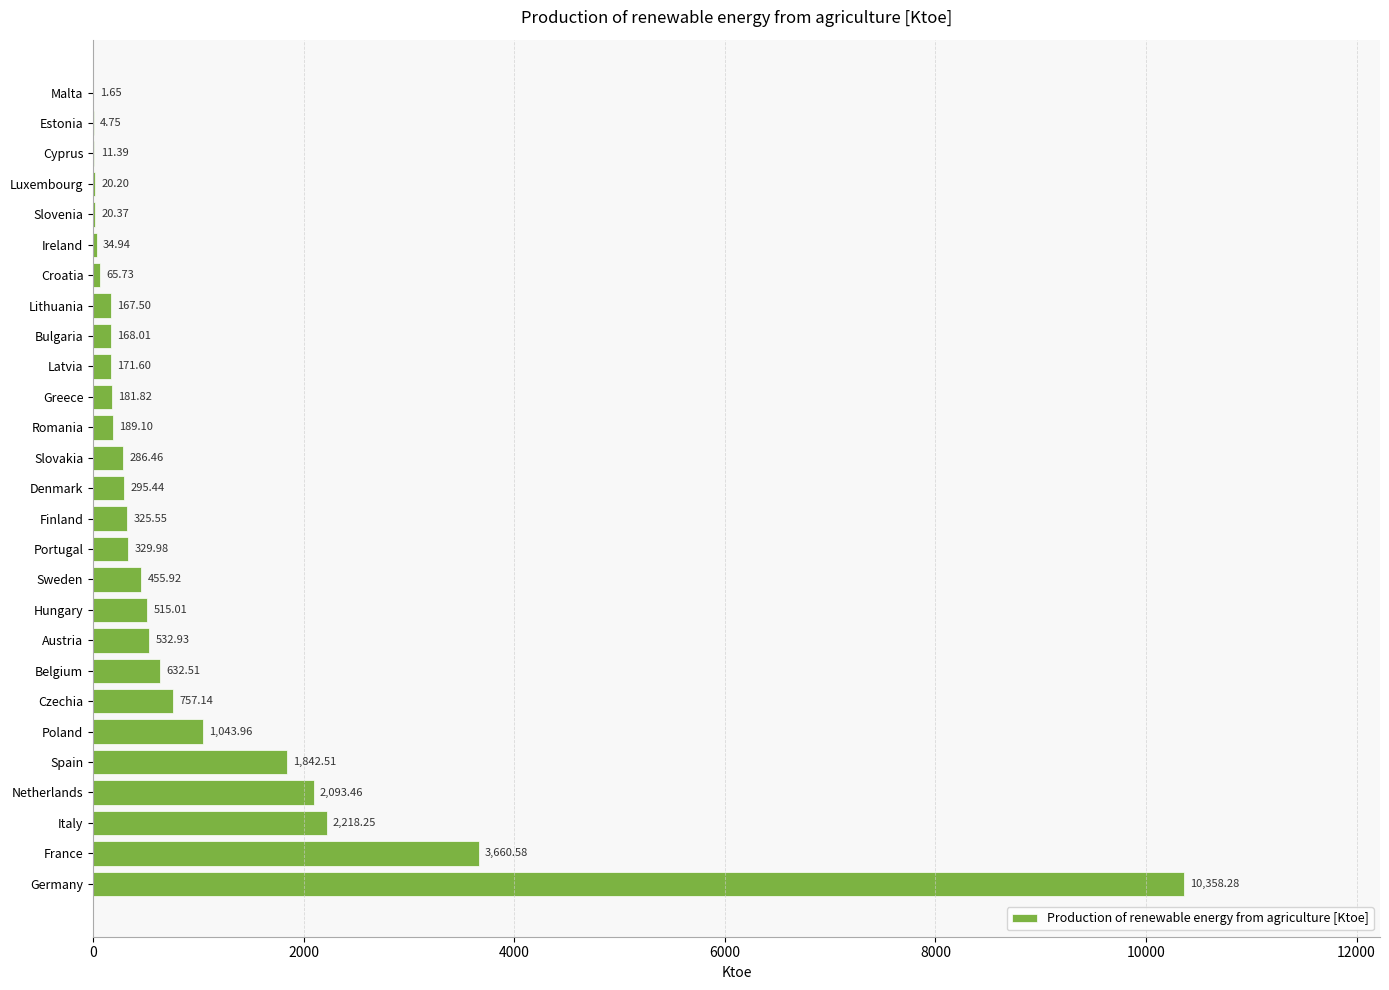

What is the sum of all values?

26385.0